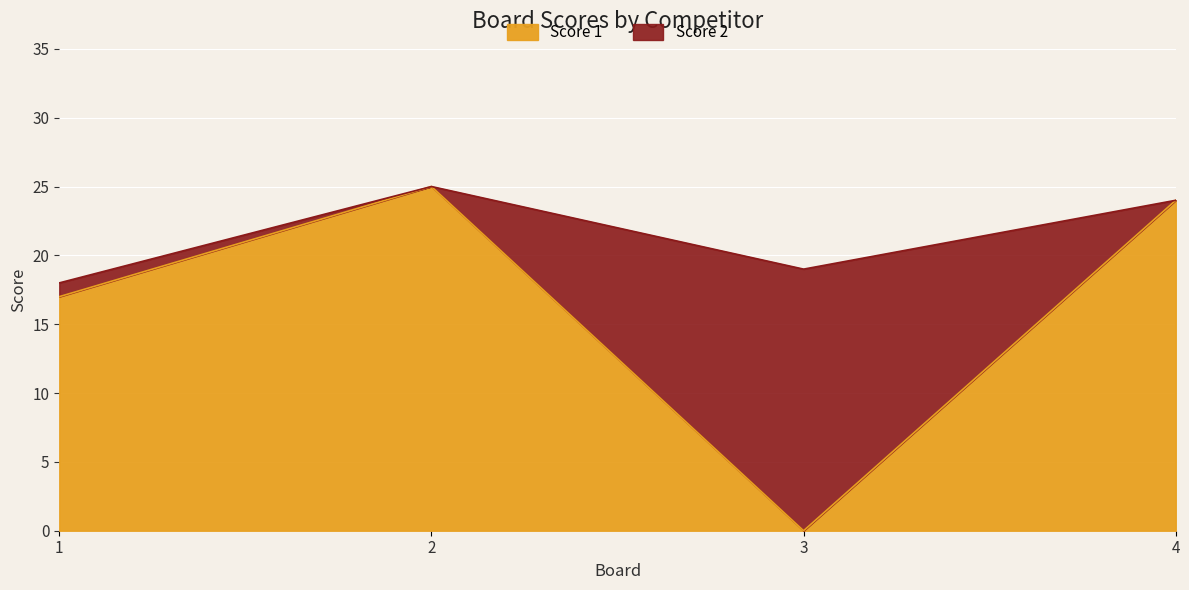

What is the change in value from 2 to 4?

-1